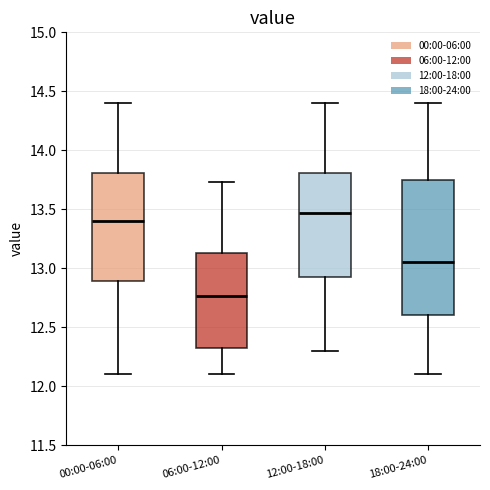

Which box's median line is the lowest?

06:00-12:00